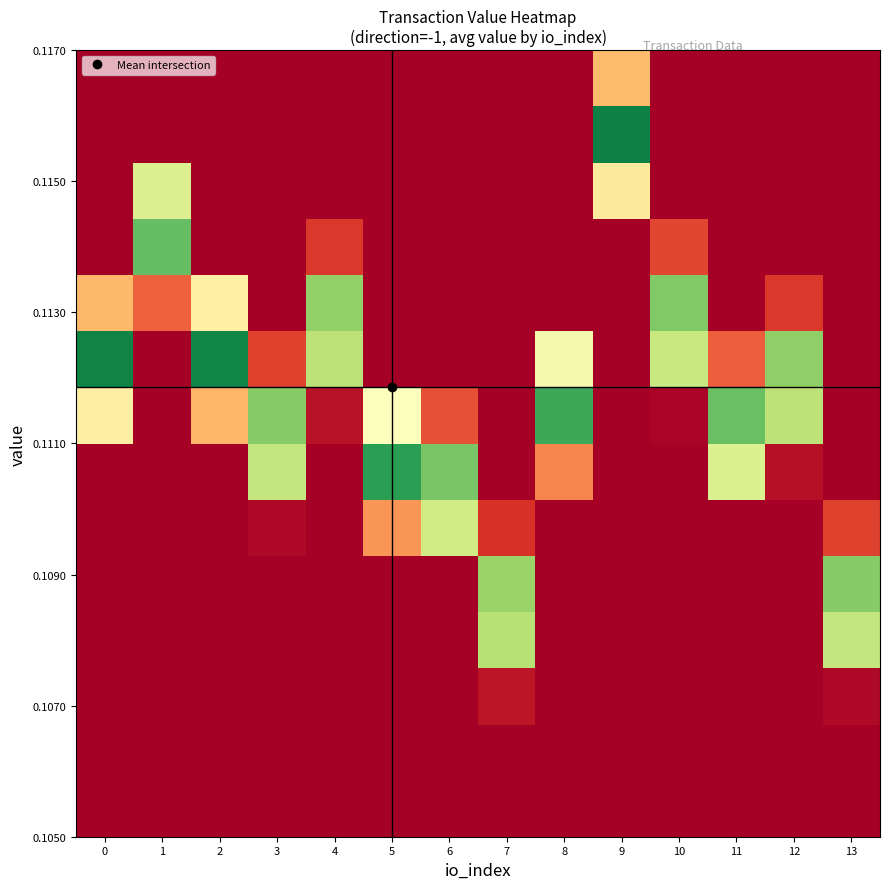

How many data points does each series have?

14